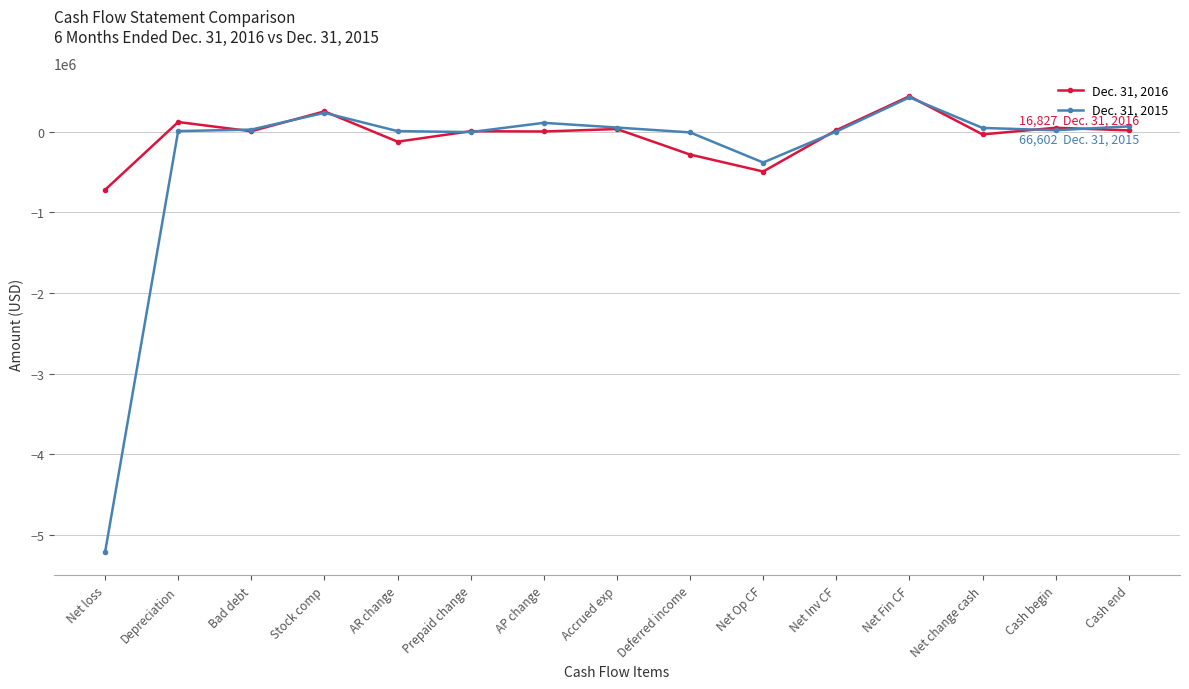

How many lines are shown in the chart?

2